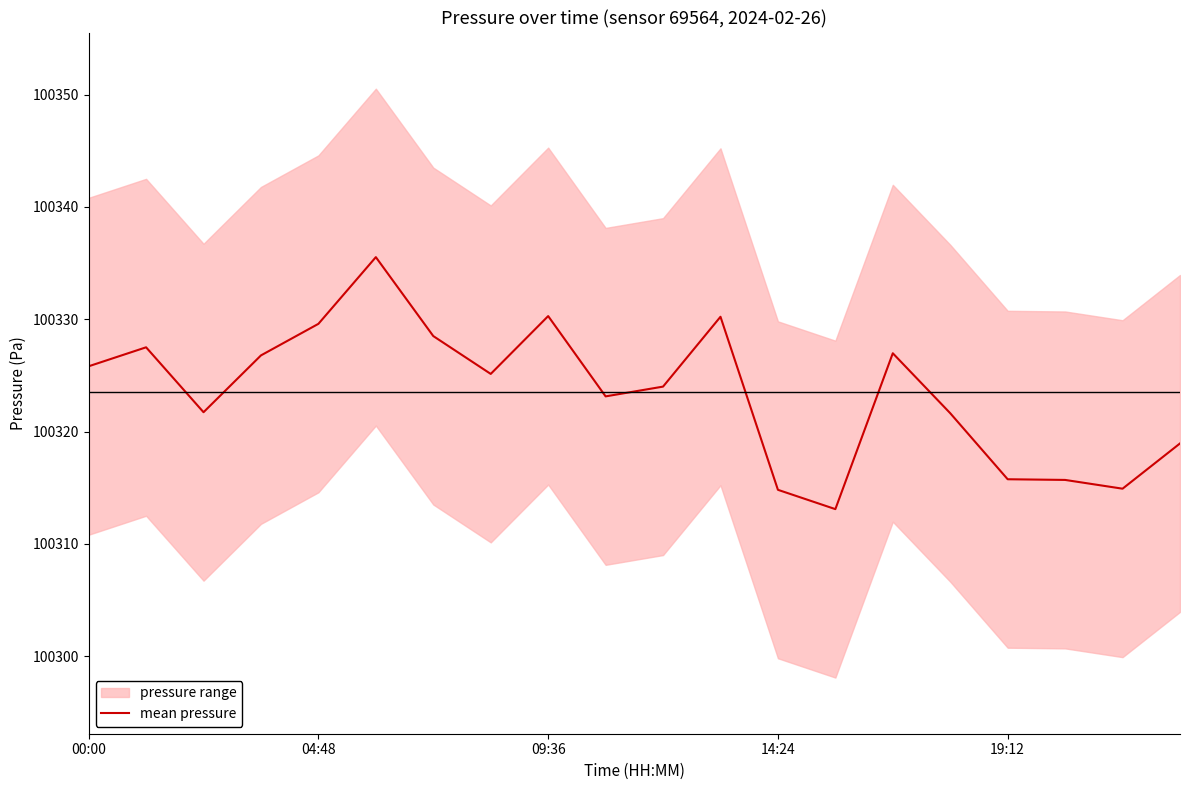

Which category has the highest value across all series?

5